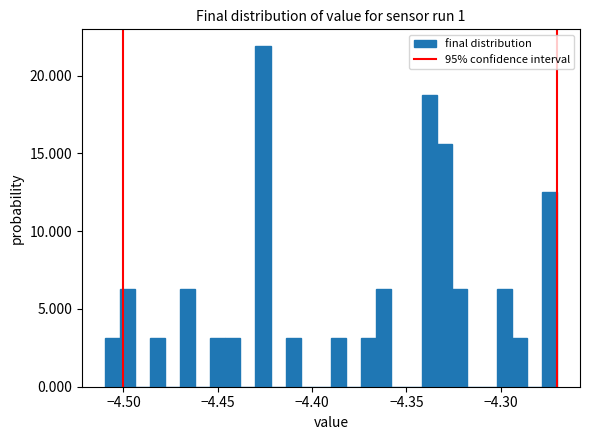

Read against the x-axis, roughly where is the centre of the tallest bar?

-4.425